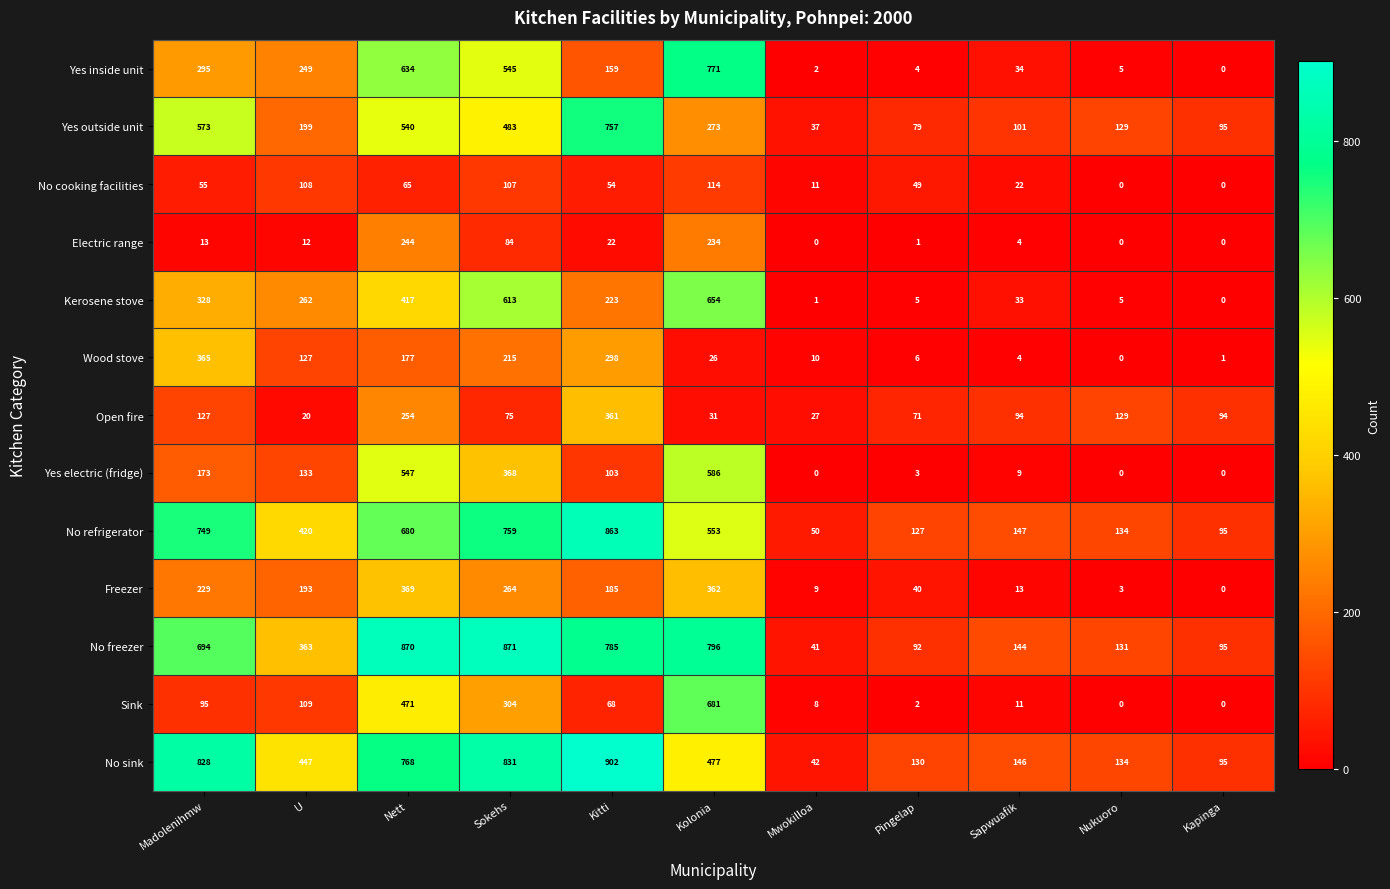

Rank the categories by No sink value from lowest to highest.

Mwokilloa, Kapinga, Pingelap, Nukuoro, Sapwuafik, U, Kolonia, Nett, Madolenihmw, Sokehs, Kitti